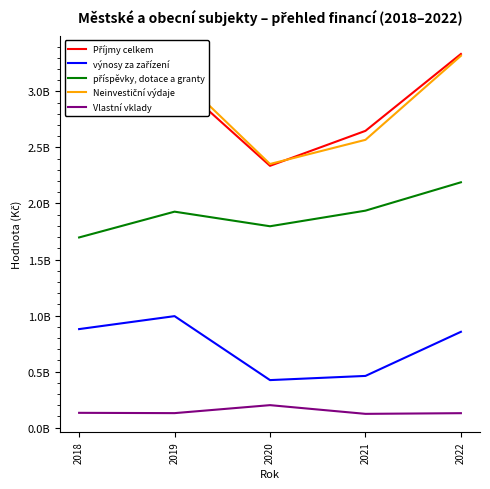

Which has a higher value, 2021 or 2018?

2018